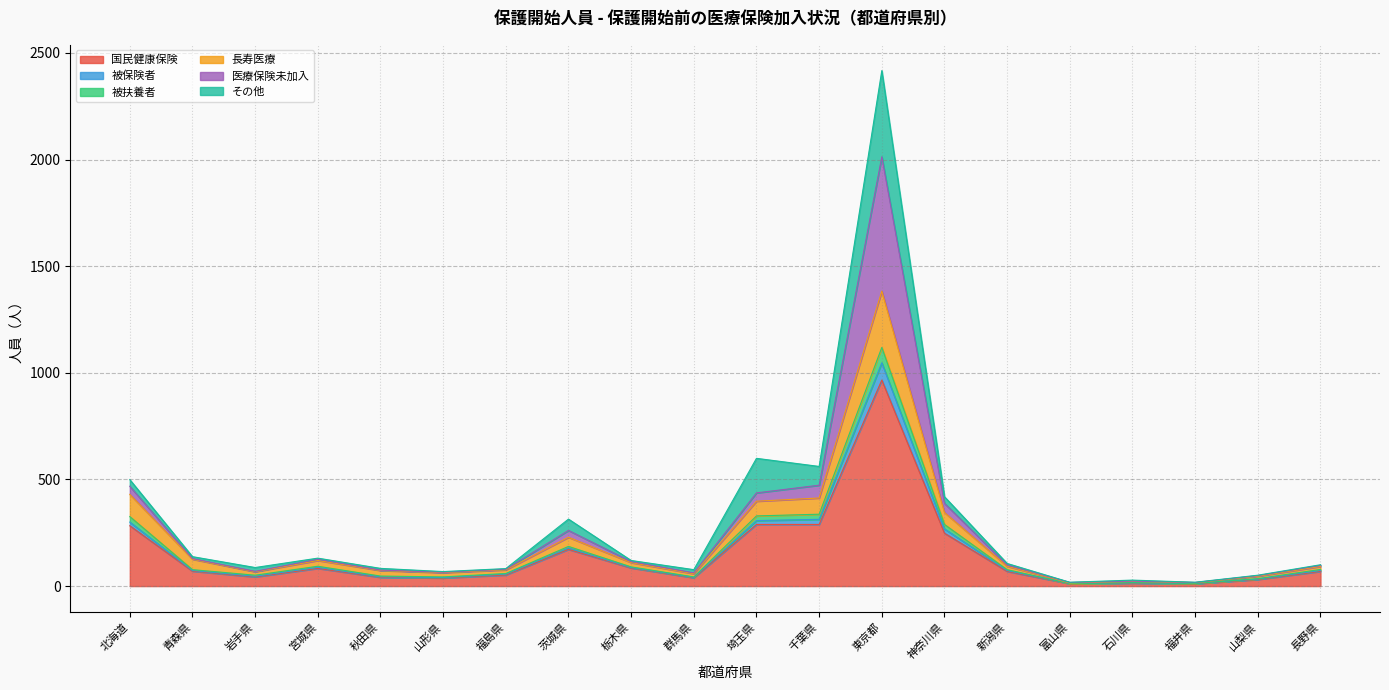

How many interior local peaks does the 国民健康保険 series have?

4